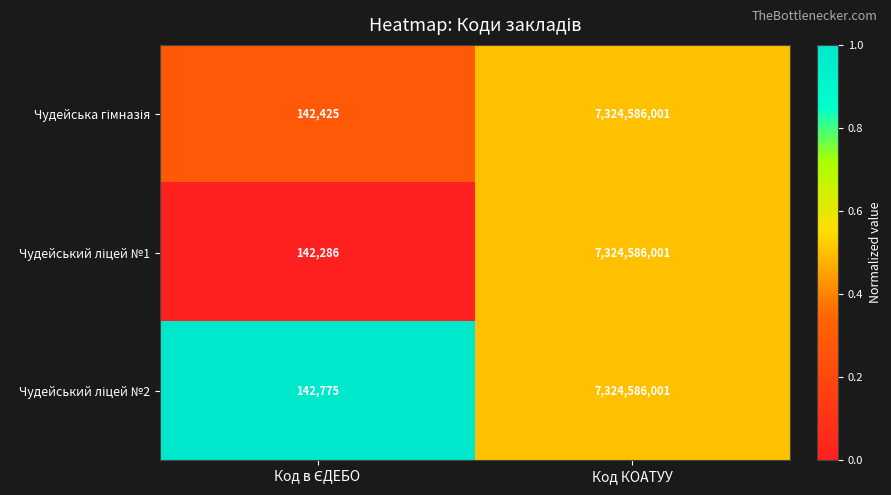

What is the total value across all series at Код КОАТУУ?

21973758003